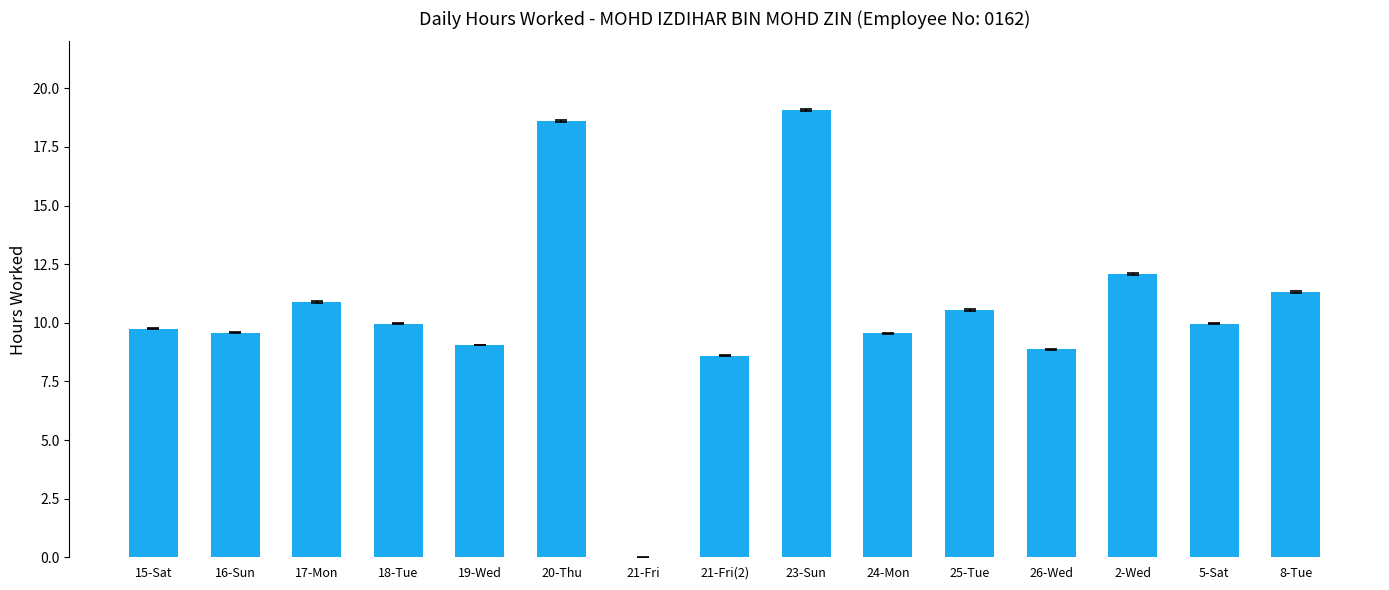

What is the sum of all values?

157.8